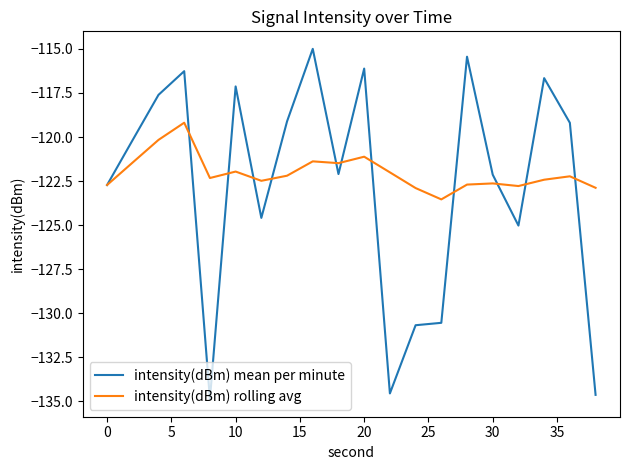

What is the smallest value displayed?

-134.9